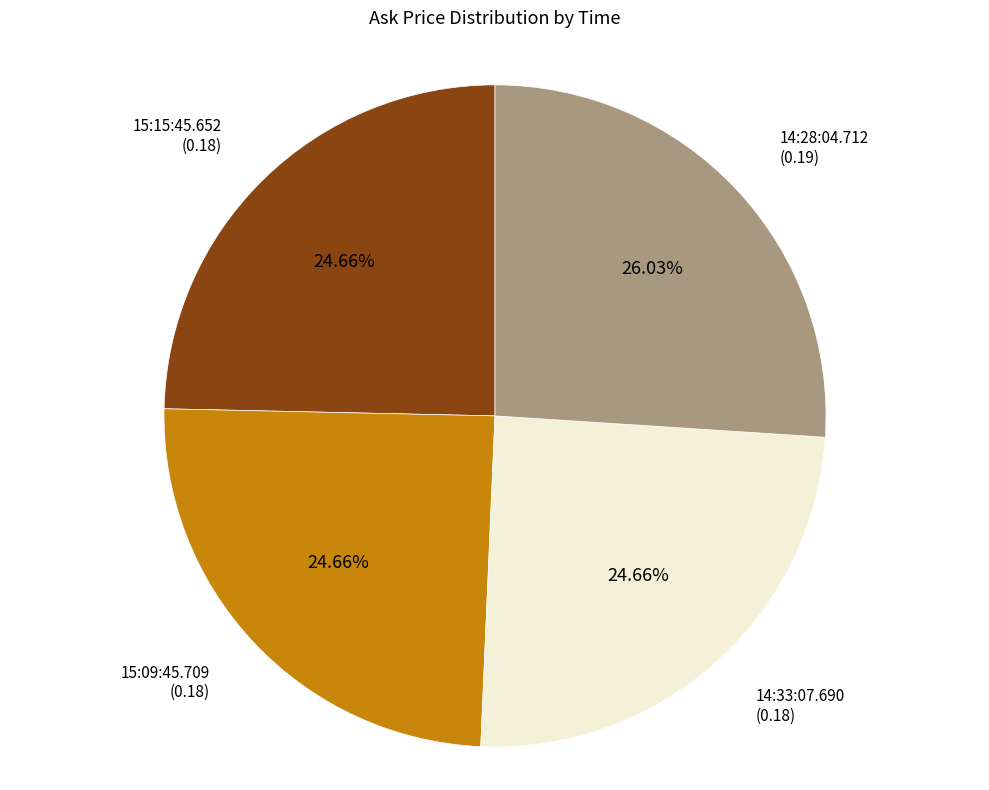

How many slices are in this pie chart?

4